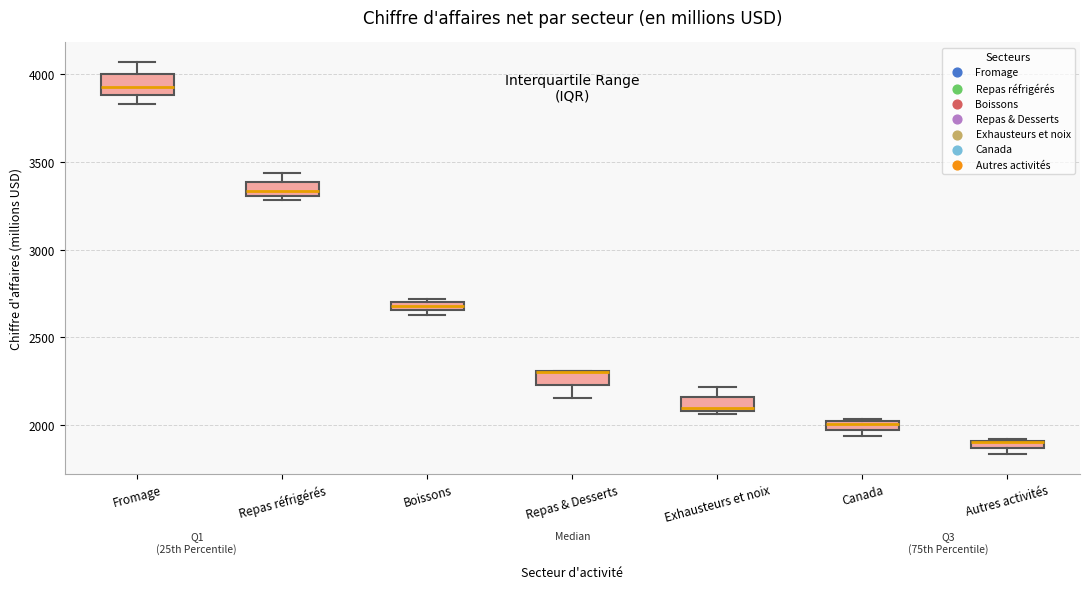

Where is the lower edge of the box for Repas & Desserts on the y-axis? The values are not printed on the chart, so give them approximately, as read against the axis.

2250